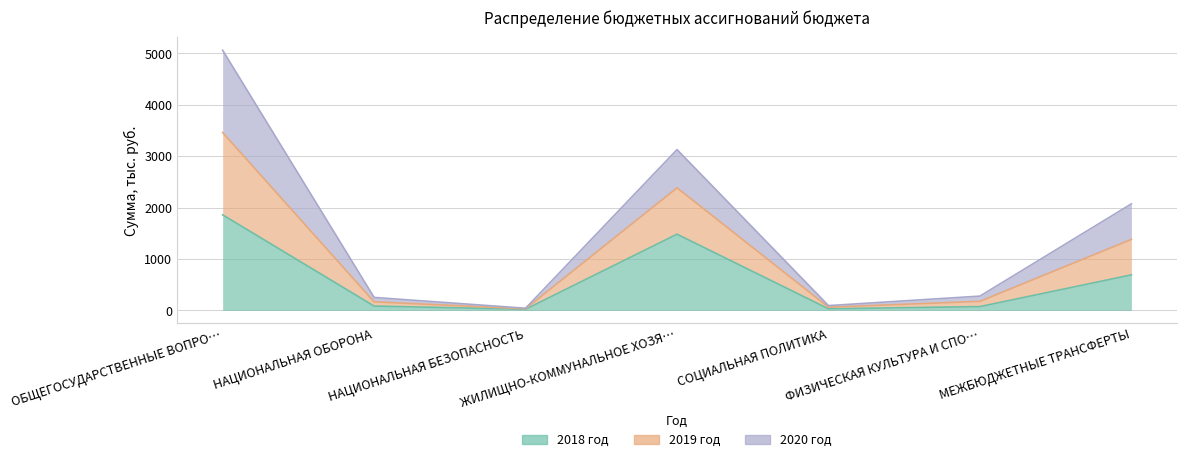

What is the sum of the 2018 год values at НАЦИОНАЛЬНАЯ БЕЗОПАСНОСТЬ and МЕЖБЮДЖЕТНЫЕ ТРАНСФЕРТЫ?

712.5